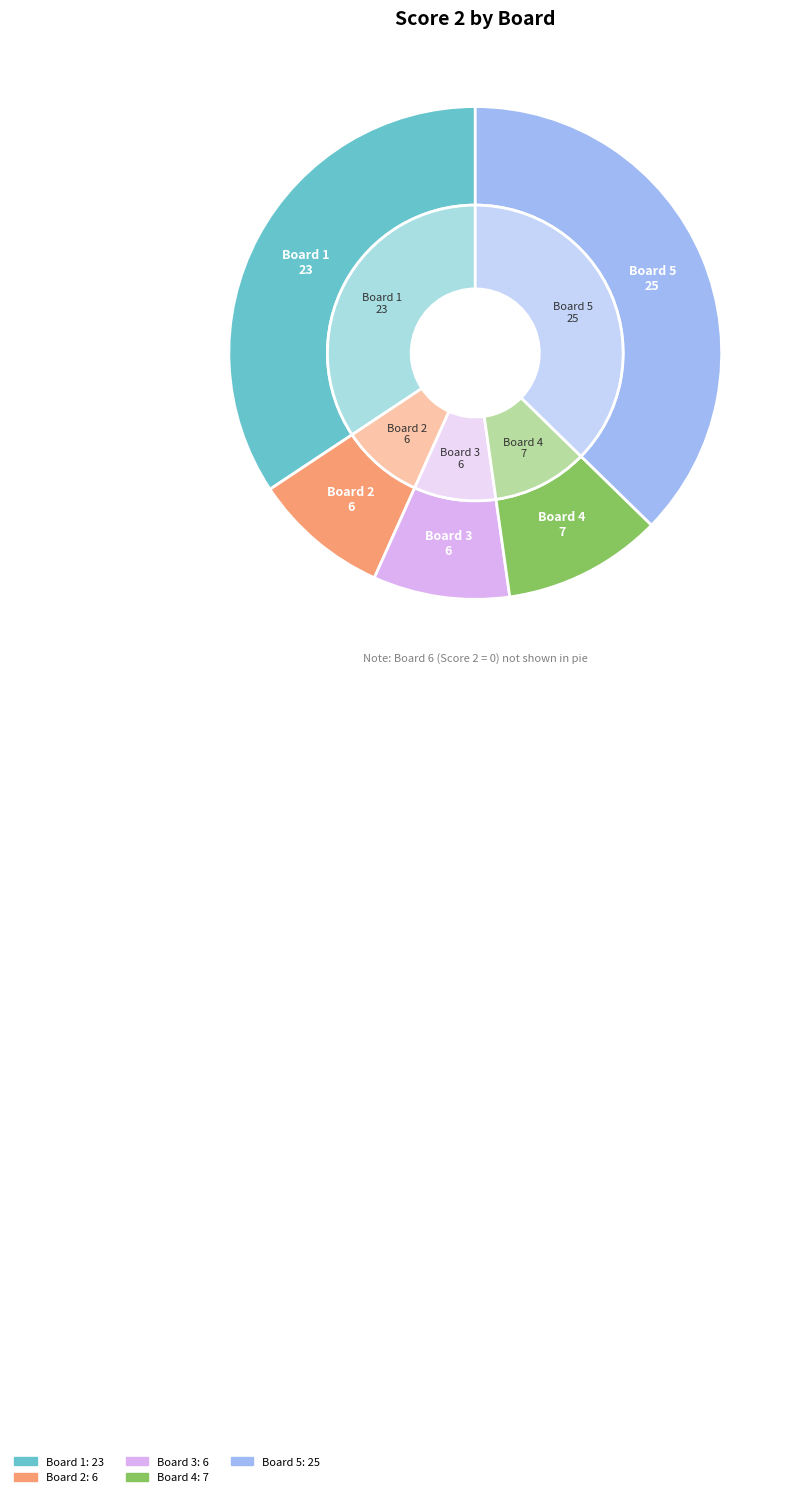

Does Board 2 represent more than half of the total?

No